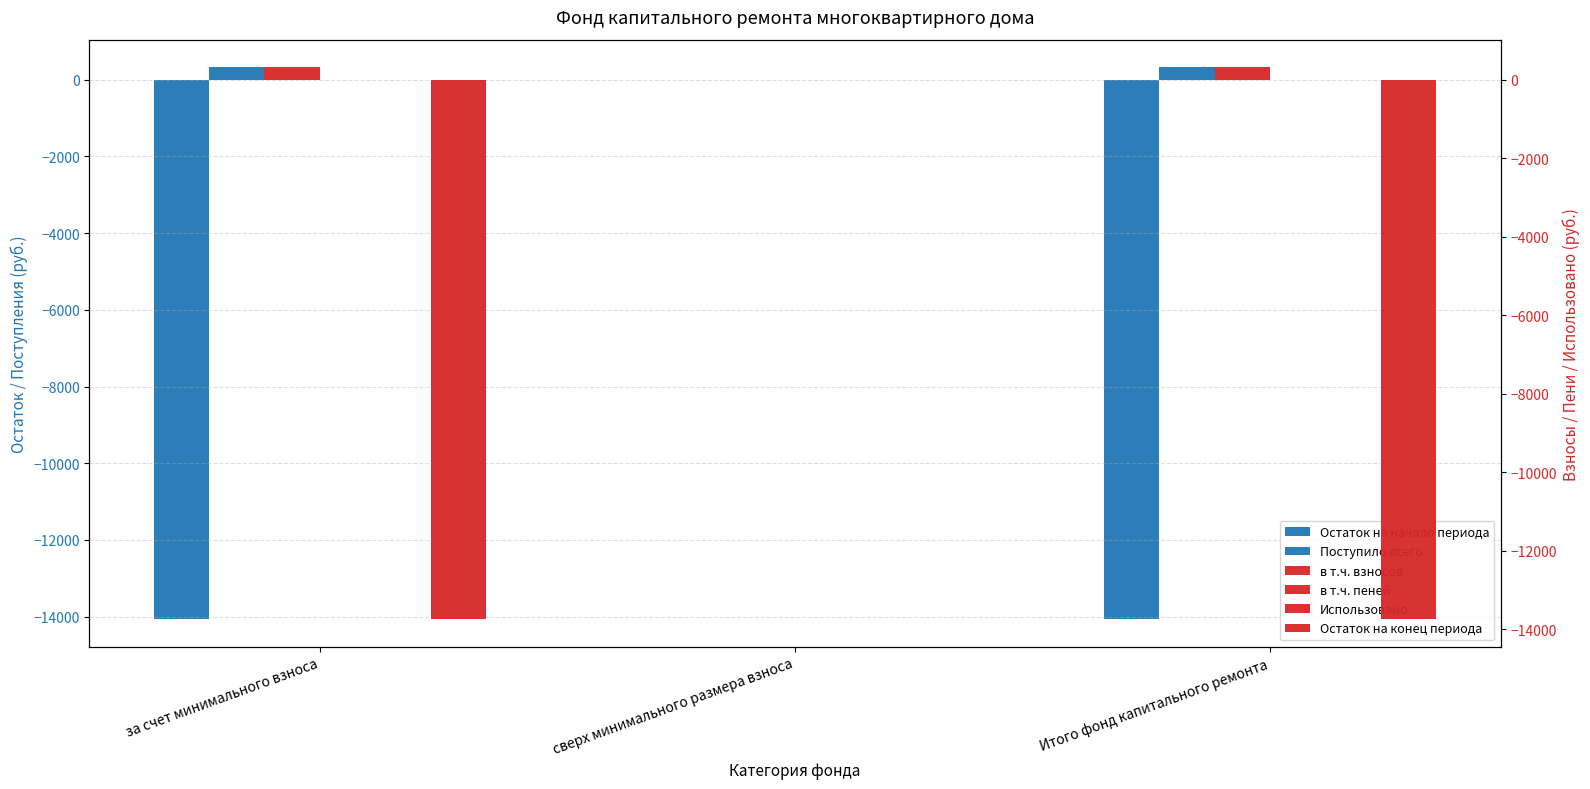

What position from the left is за счет минимального взноса?

1